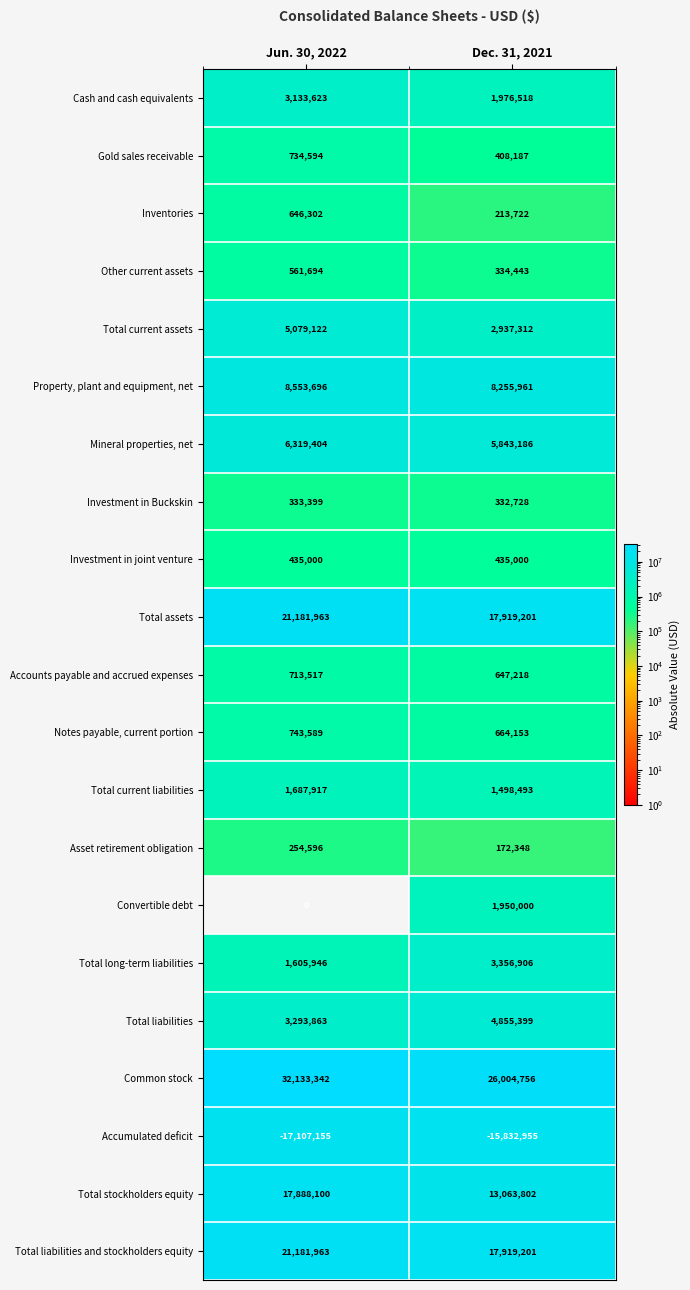

What is the difference between the maximum and minimum values in the Total current liabilities series?

189424